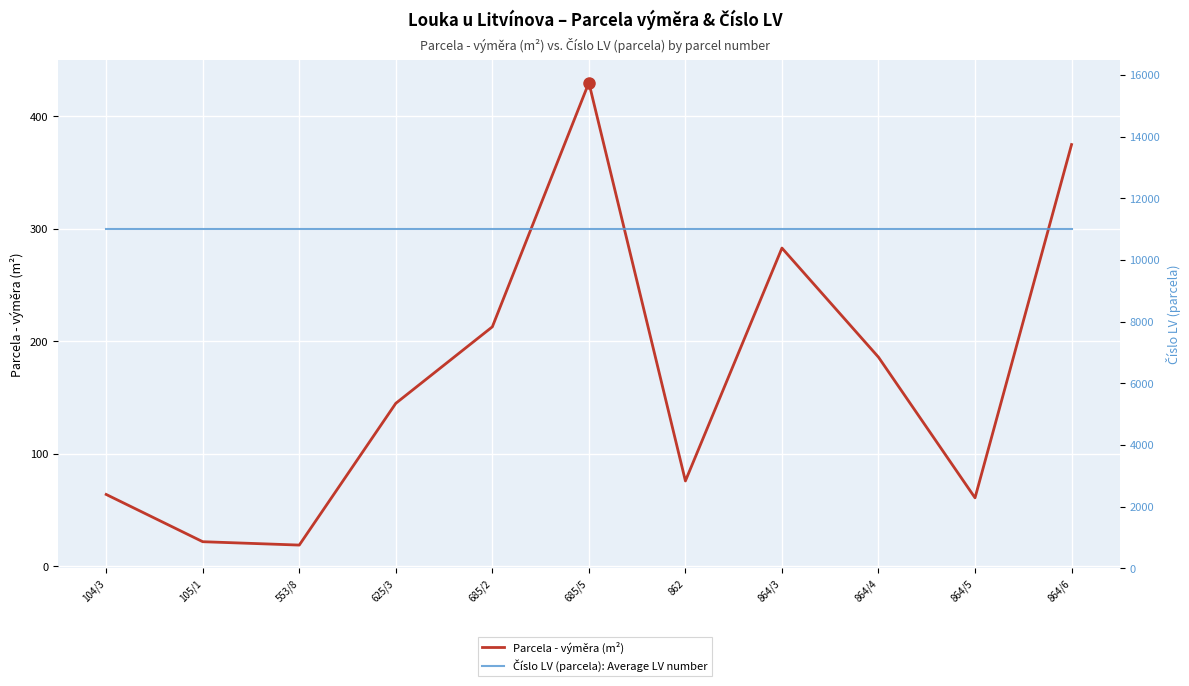

Which series changed the most between 105/1 and 864/4?

Parcela - výměra